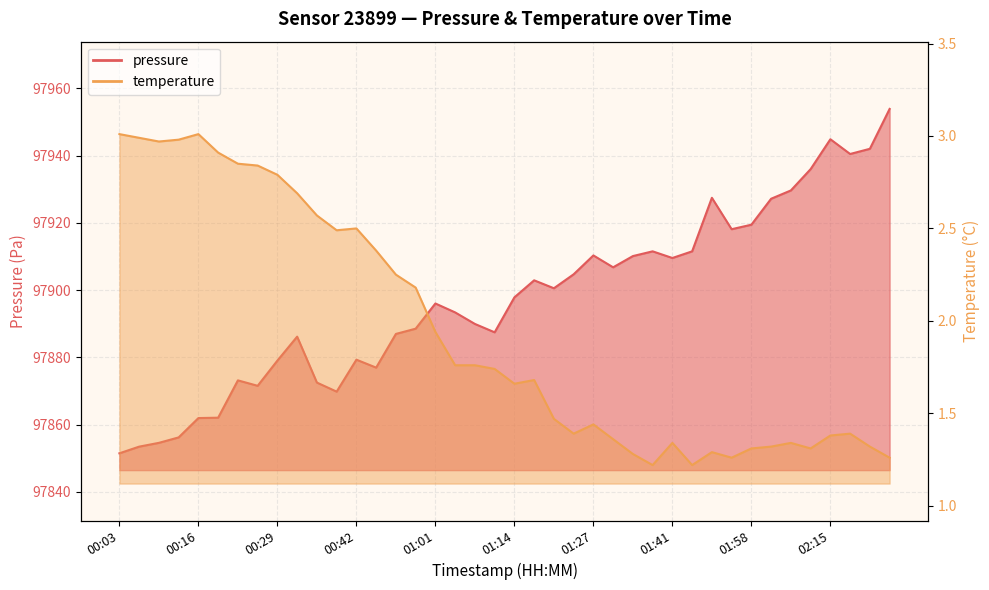

List the labels in order of temperature value, largest first.

00:03, 00:16, 00:06, 00:13, 00:09, 00:19, 00:23, 00:26, 00:29, 00:33, 00:36, 00:42, 00:39, 00:46, 00:49, 00:52, 01:01, 01:04, 01:08, 01:11, 01:17, 01:14, 01:21, 01:27, 01:24, 02:18, 02:15, 01:31, 01:41, 02:05, 02:01, 02:22, 01:58, 02:08, 01:51, 01:34, 01:55, 02:25, 01:37, 01:48